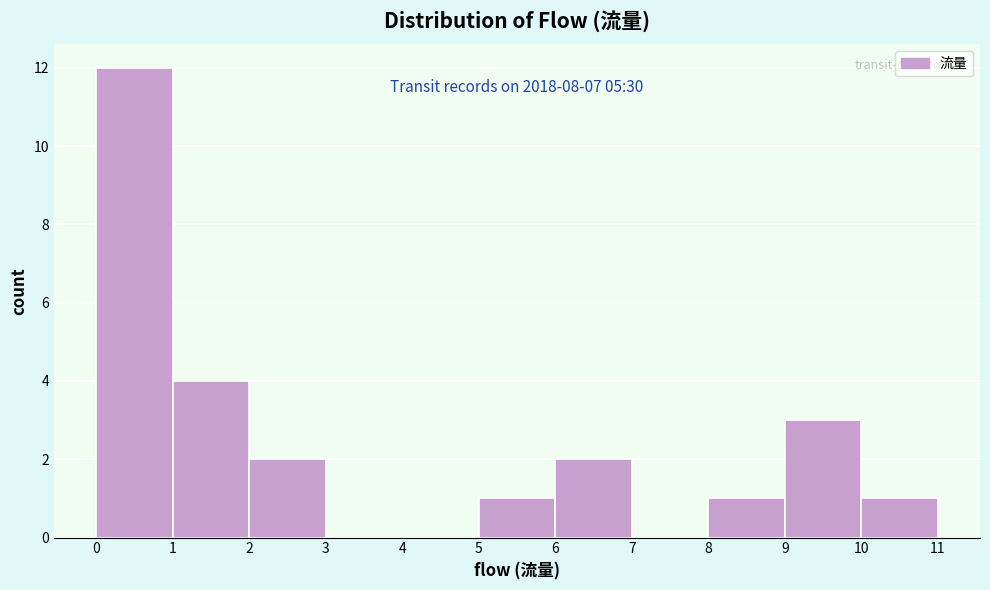

Over which range of the x-axis is the bar tallest?

0 to 1